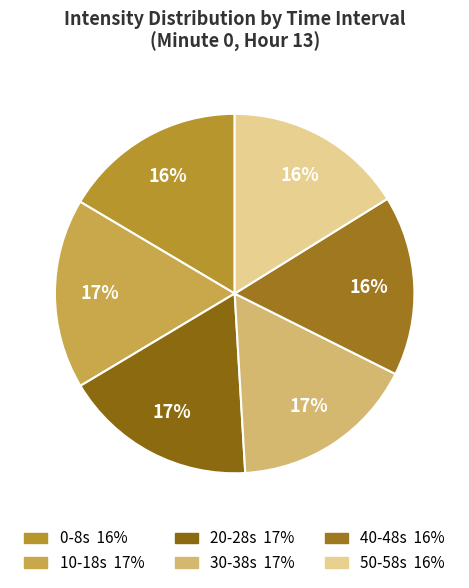

Count the number of slices in the pie.

6